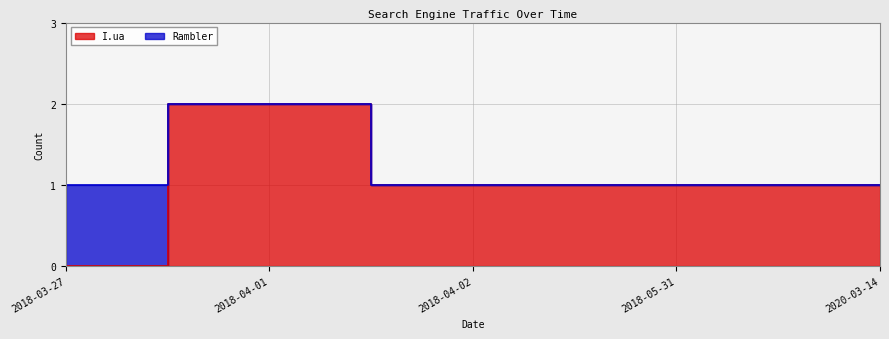

List the labels in order of value, smallest first.

2018-03-27, 2018-04-02, 2018-05-31, 2020-03-14, 2018-04-01